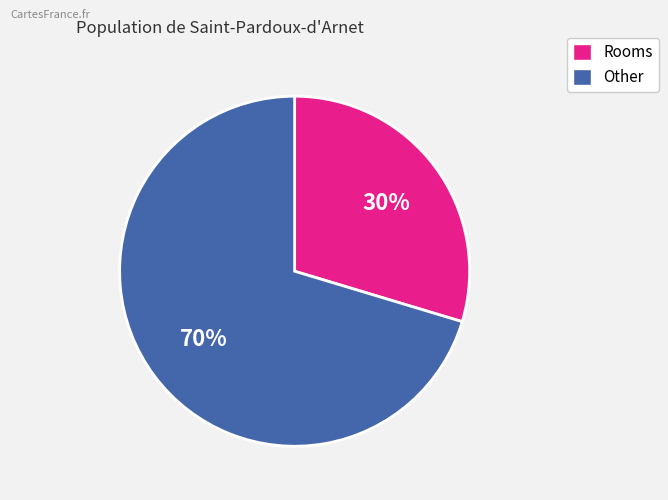

To the nearest percent, what is the average slice percentage?

50%